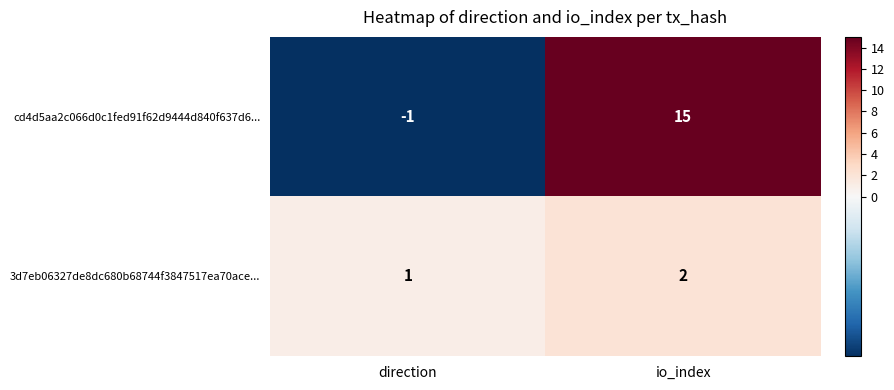

Where is cd4d5aa2c066d0c1fed91f62d9444d840f637d6... nearest to the value 7?

direction